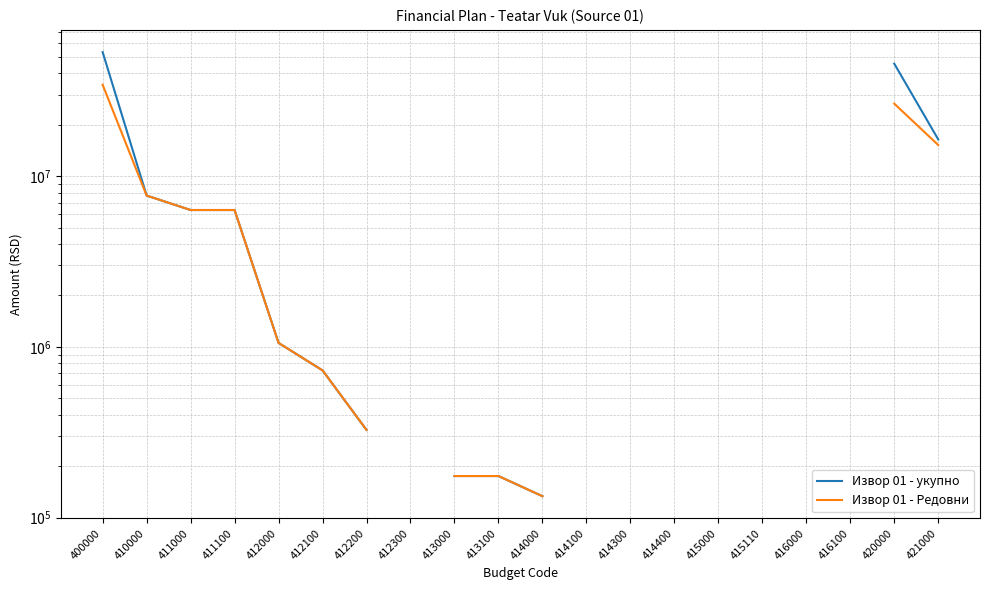

Which series has the largest range (max minus min)?

Извор 01 - укупно